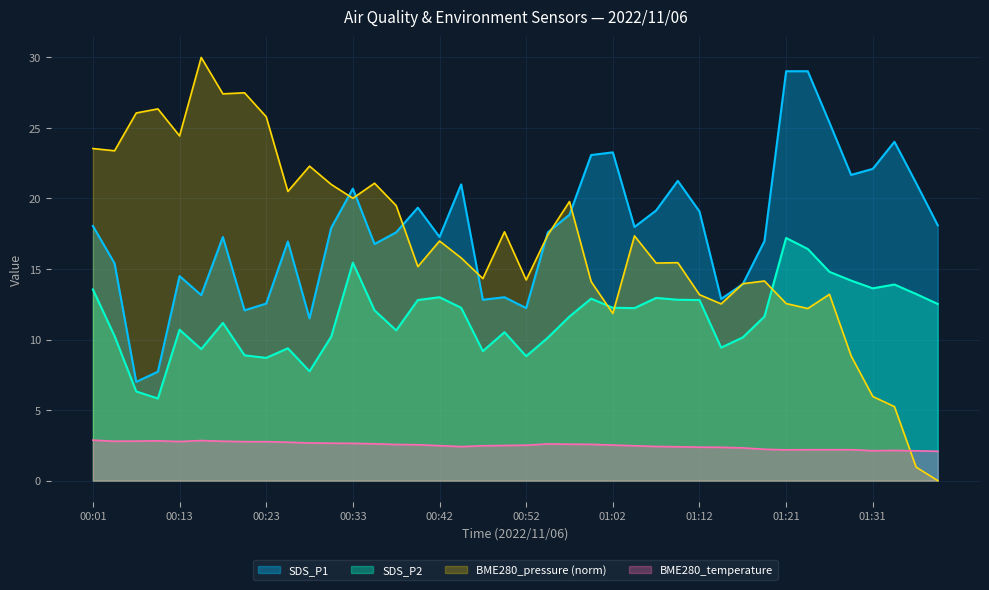

The value of SDS_P1 at 00:38 is 17.6. True or false?

True